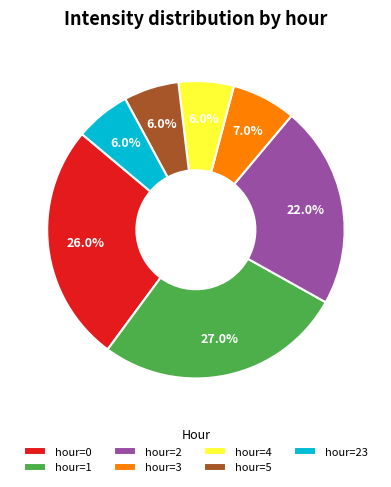

Which category has the biggest portion of the pie?

hour=1